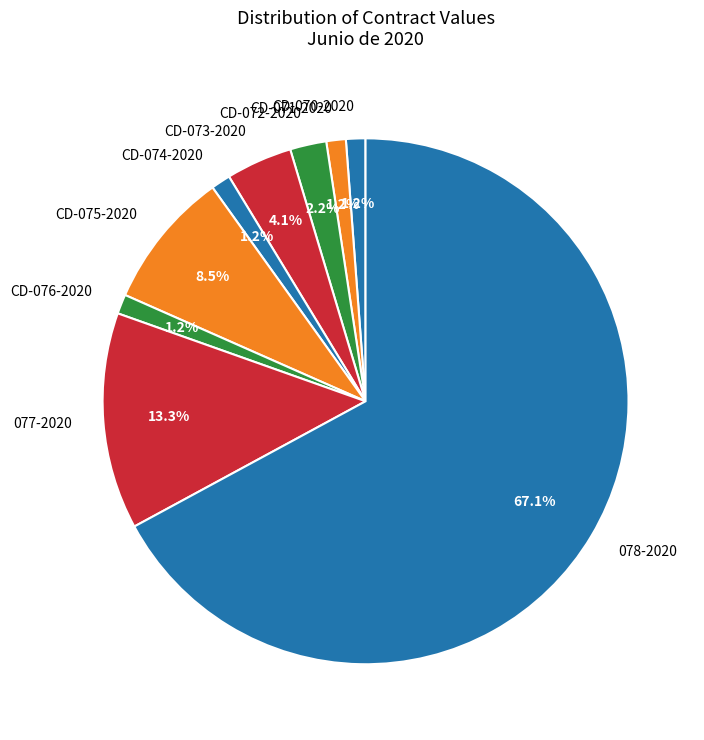

What is the majority slice?

078-2020